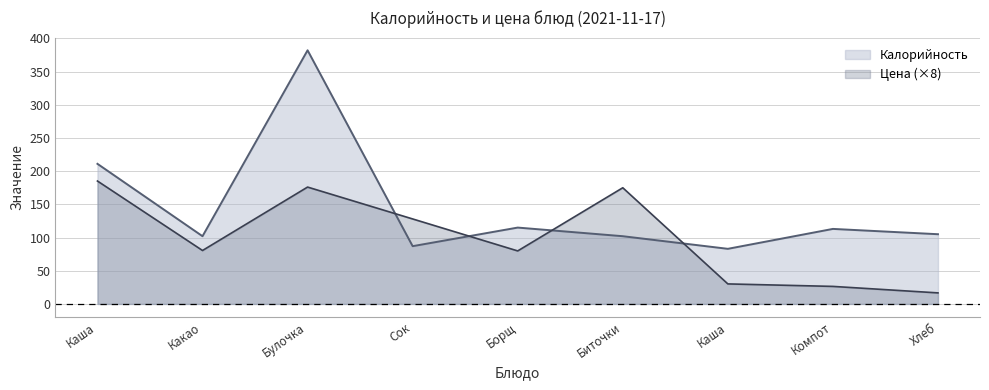

What is the sum of all Калорийность values?

1300.0